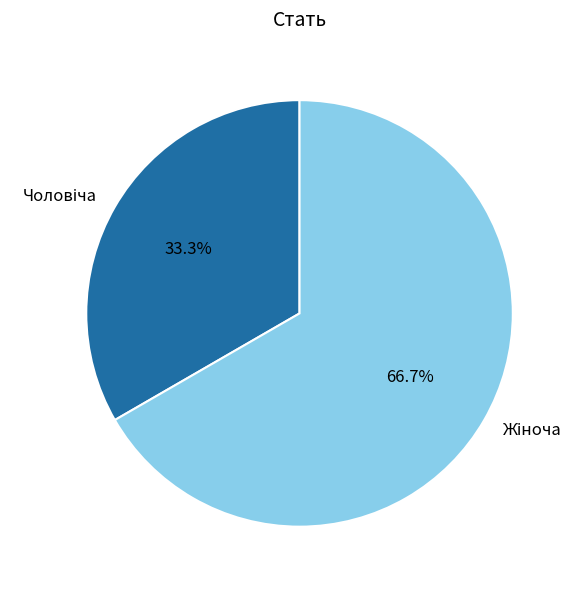

Is there a majority slice in this chart?

Yes